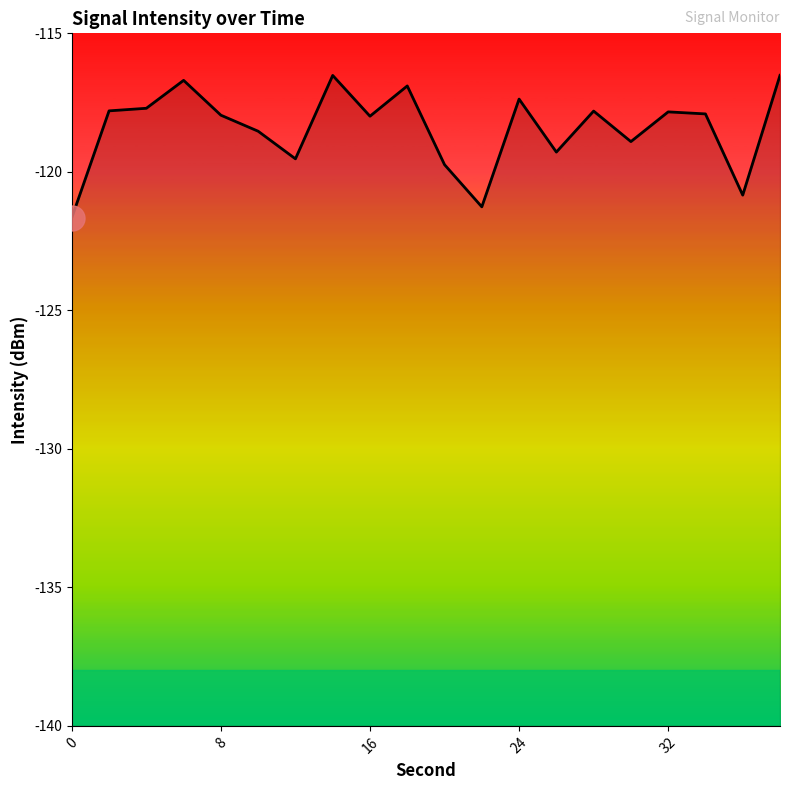

Is it true that the value at 32 is -57.8?

False